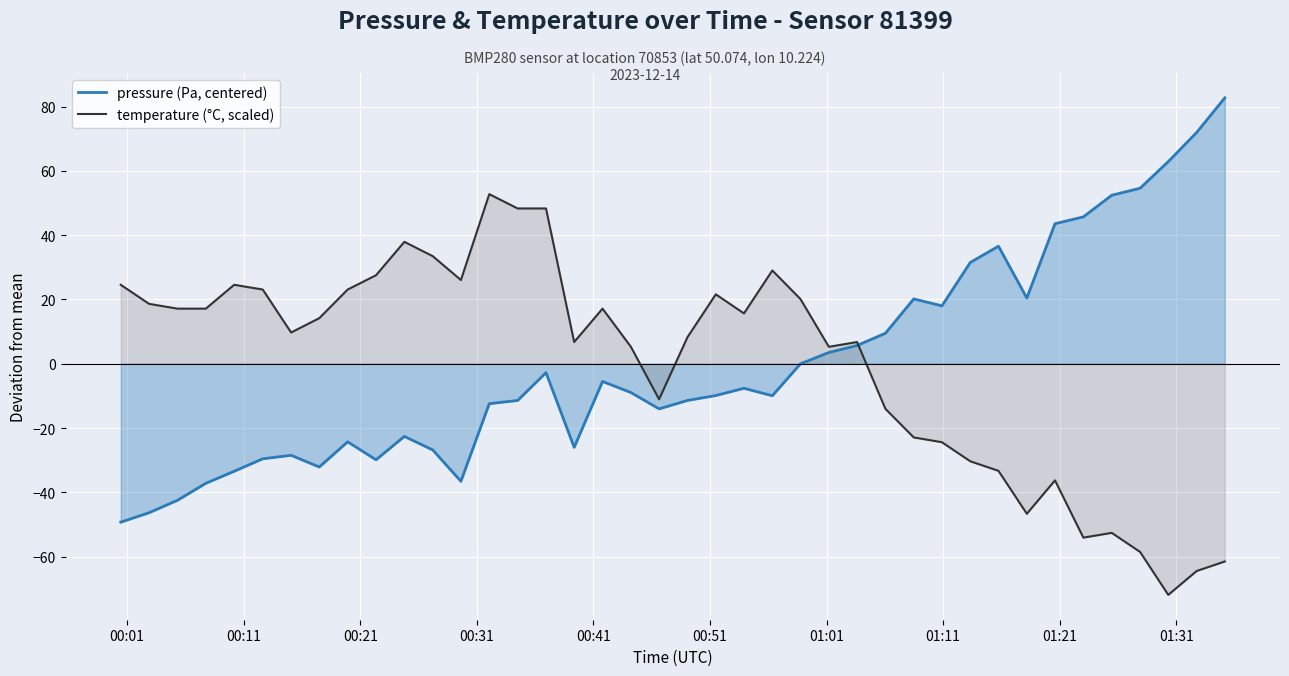

Rank the series by their maximum value, from lowest to highest.

temperature (°C, scaled), pressure (Pa, centered)